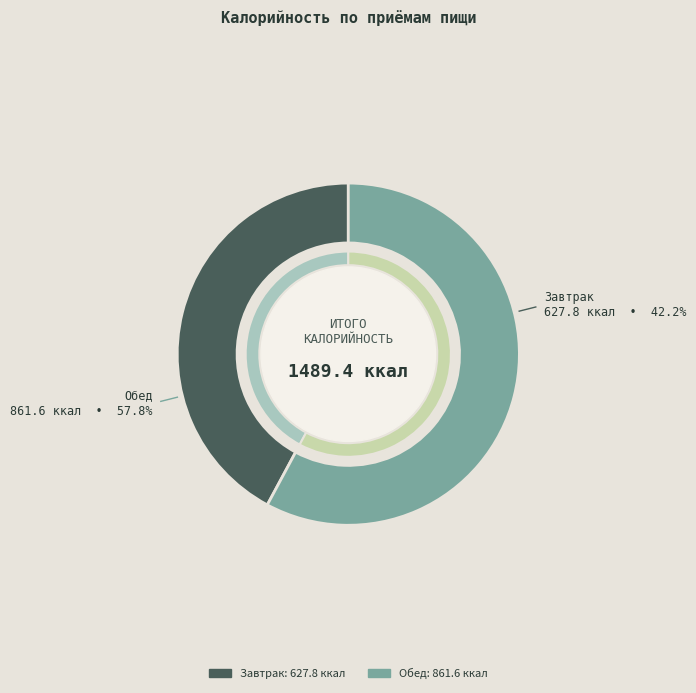

What is the ratio of the value at Завтрак to the value at Обед?

0.7